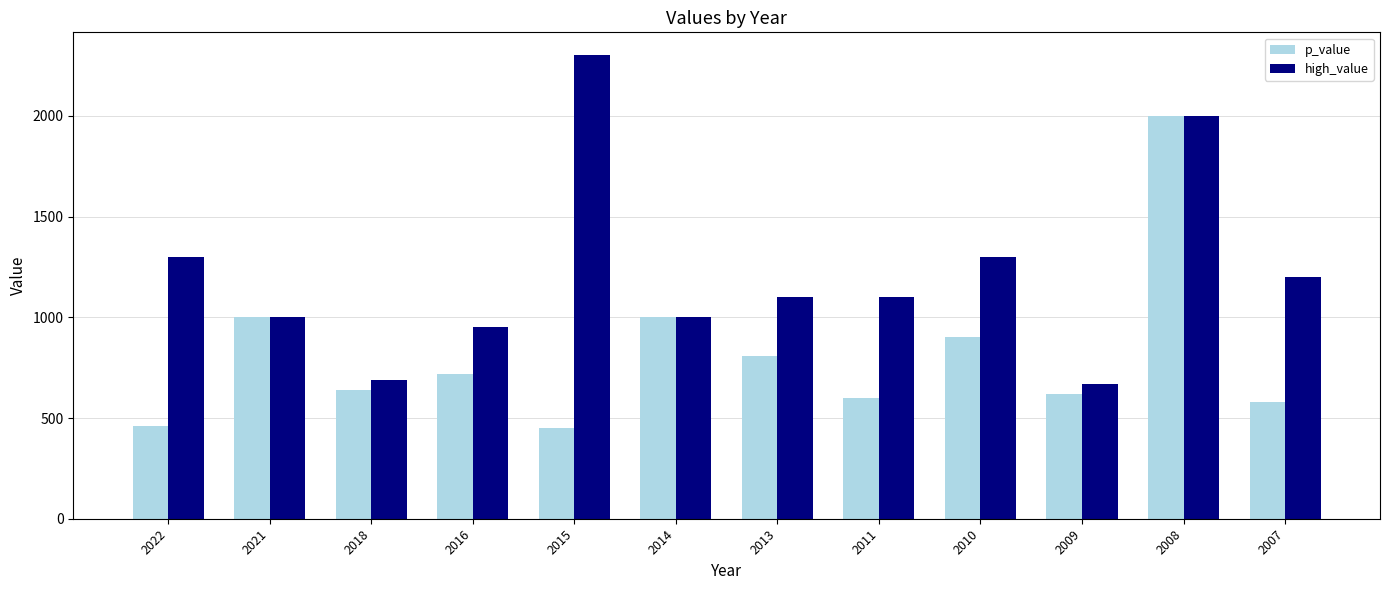

Is the value of p_value at 2013 greater than the value of high_value at 2011?

No